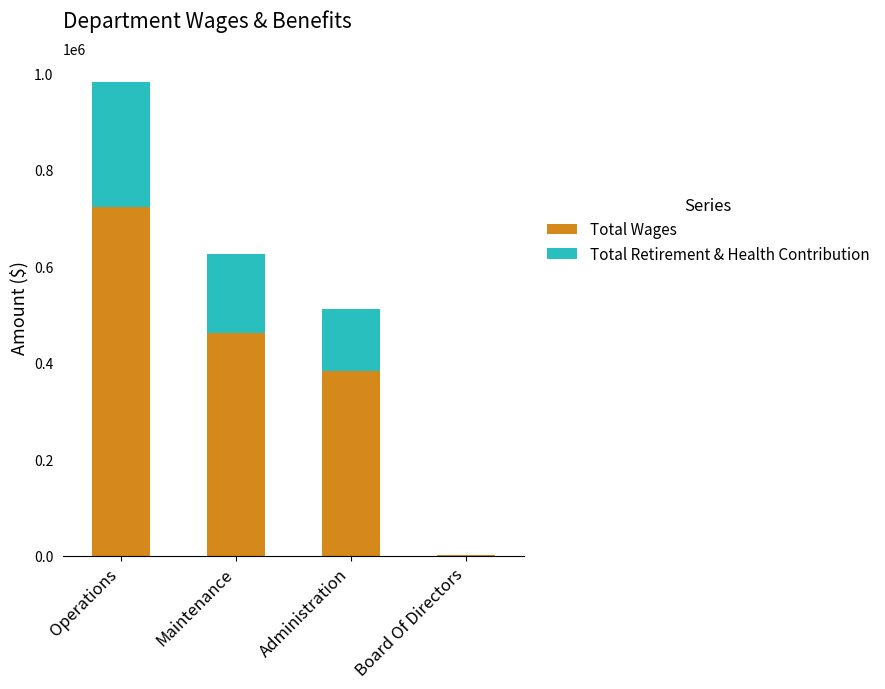

Which category has the highest value in the Total Wages series?

Operations